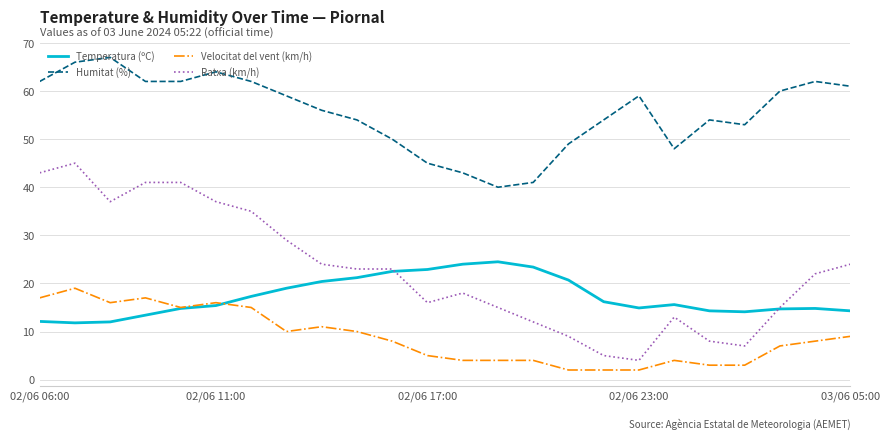

Which series has the largest range (max minus min)?

Ratxa (km/h)